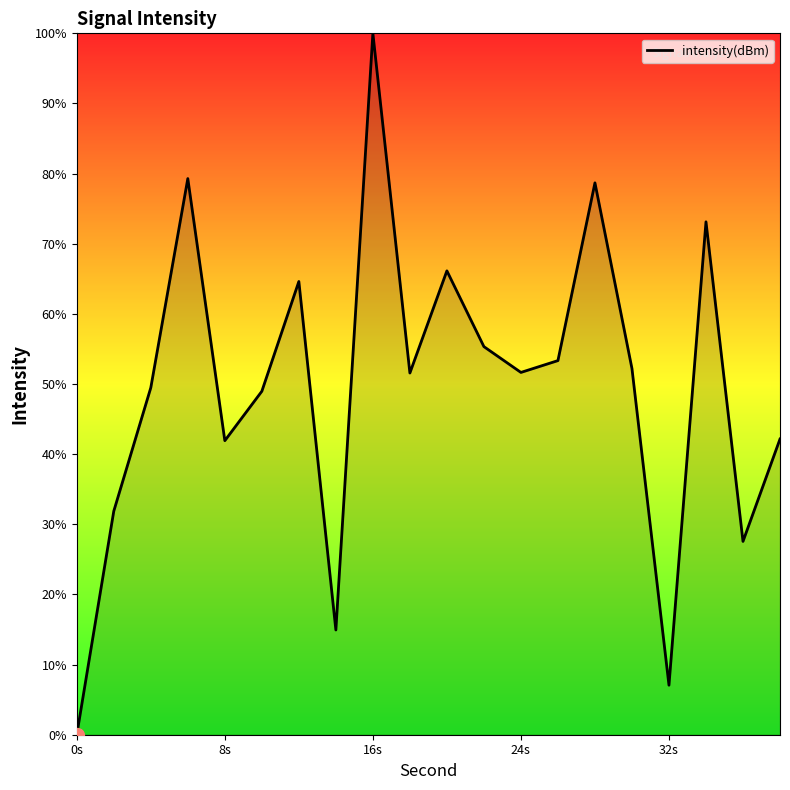

How many lines are shown in the chart?

1